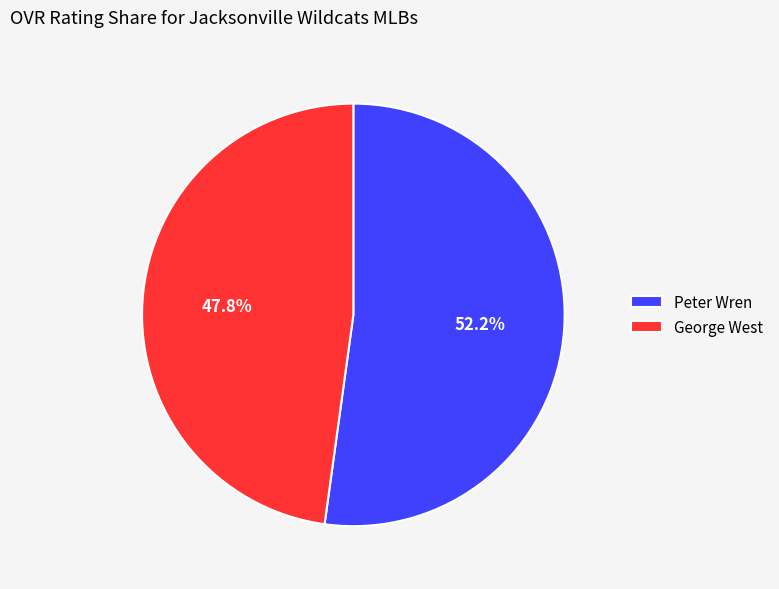

What is the ratio of the value at Peter Wren to the value at George West?

1.1